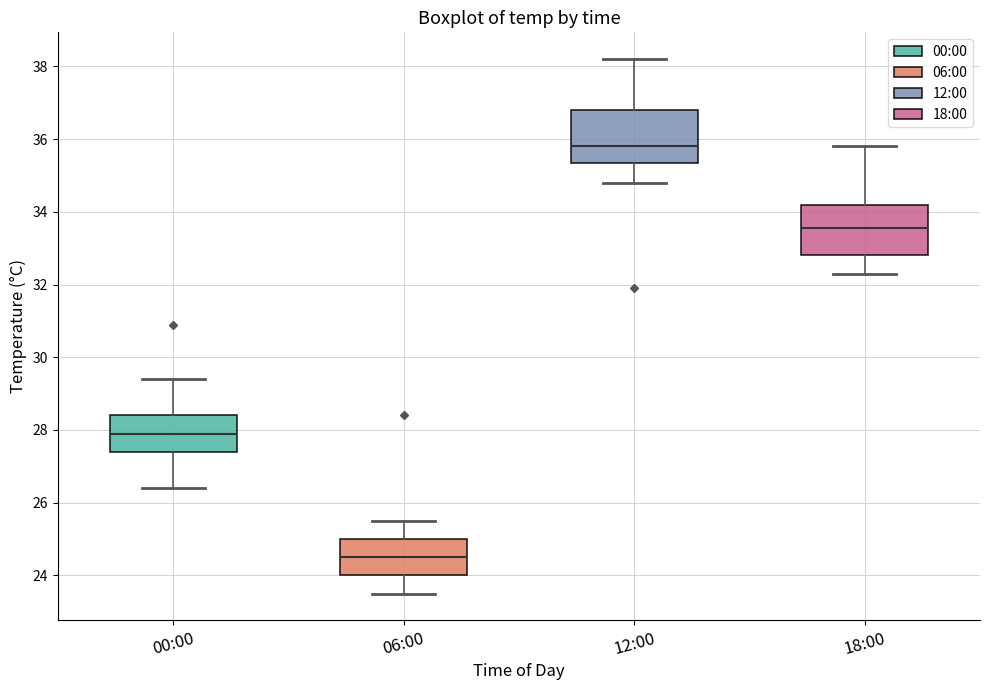

Where does the median line of the box for 12:00 sit on the y-axis? The values are not printed on the chart, so give them approximately, as read against the axis.

35.8